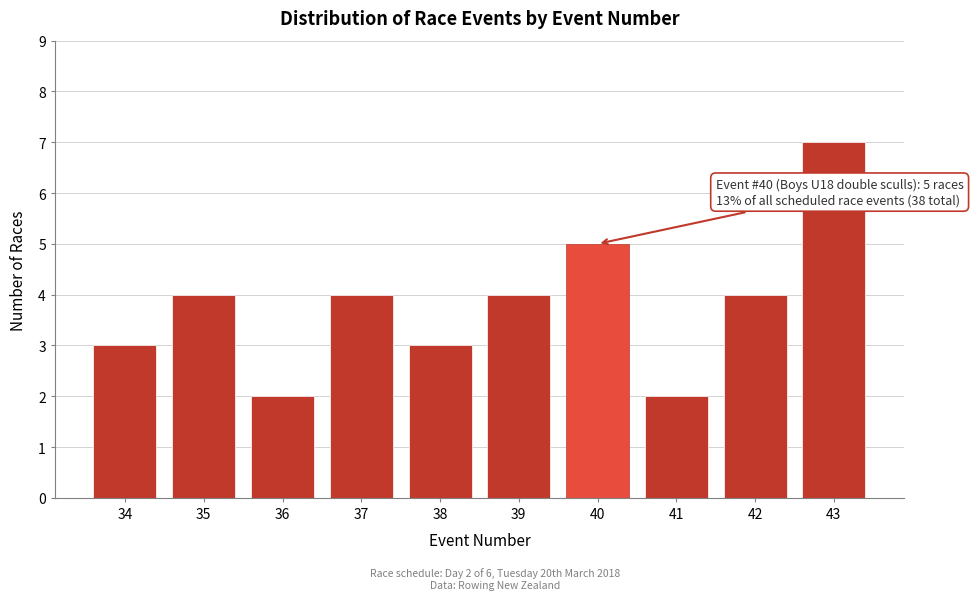

Reading left to right, extract all data points from this chart.

3	4	2	4	3	4	5	2	4	7